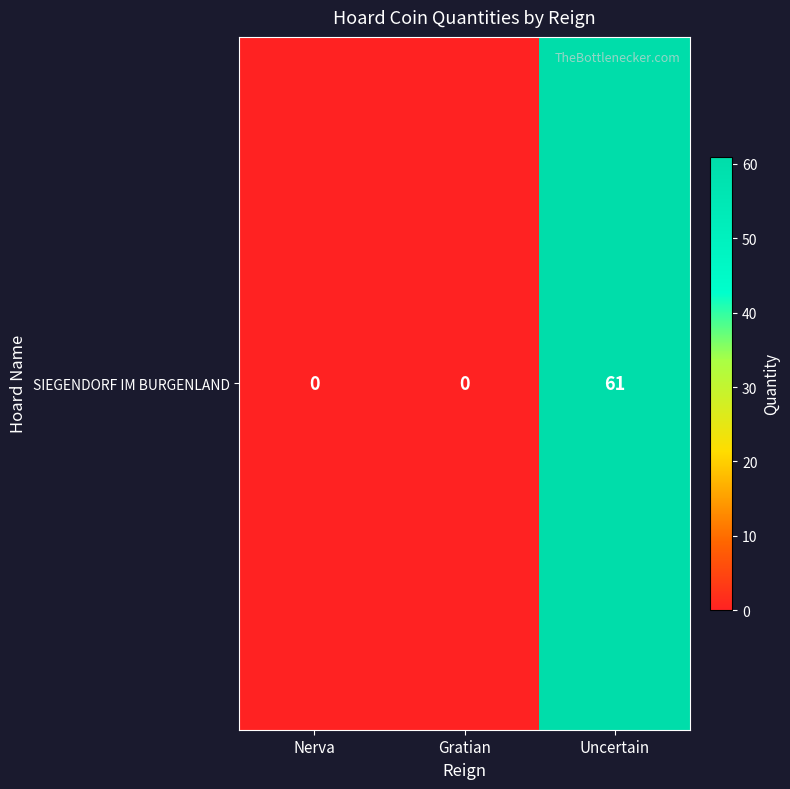

What is the sum of the values at Uncertain and Gratian?

61